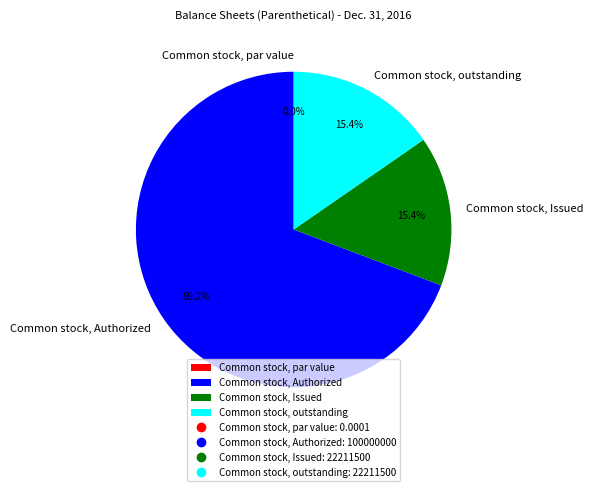

Do Common stock, Authorized and Common stock, Issued together represent more than half of the pie?

Yes